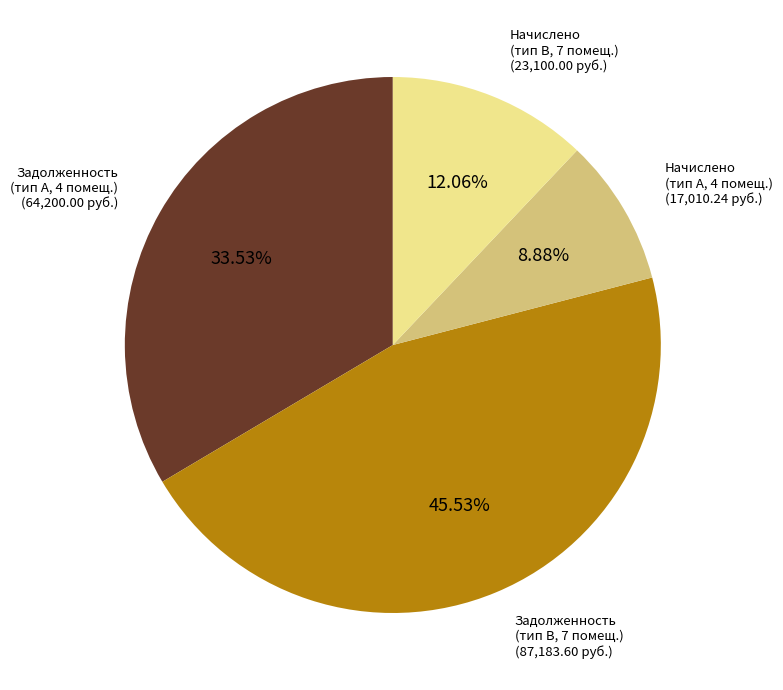

To the nearest percent, what is the average slice percentage?

25%